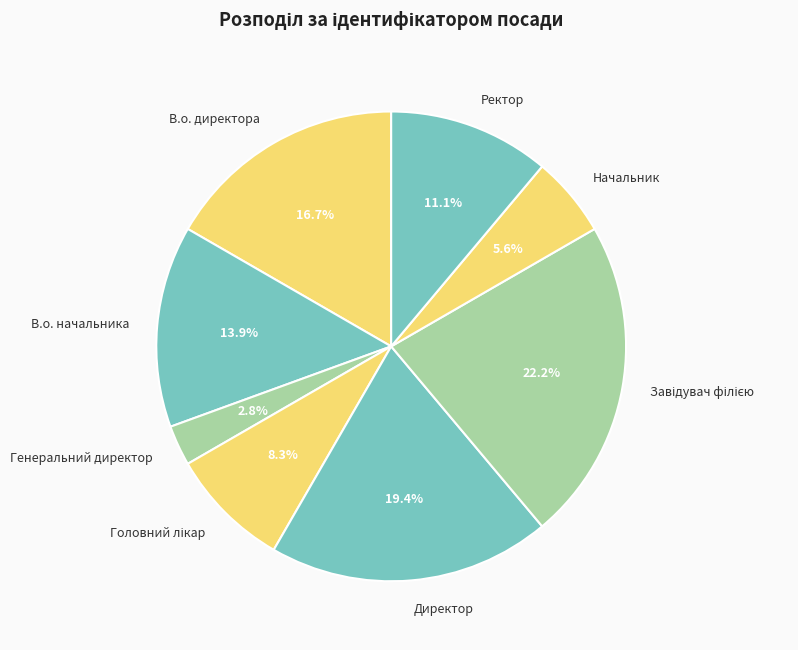

What percentage is NOT represented by В.о. директора?

83.3%